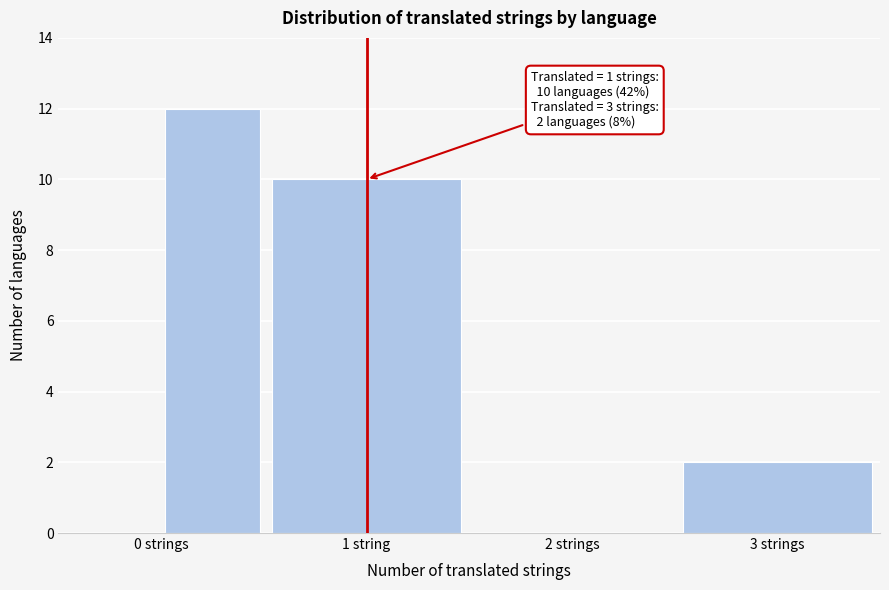

Reading right to left, what are all the values shown in this chart?

3 strings=2	2 strings=0	1 string=10	0 strings=12